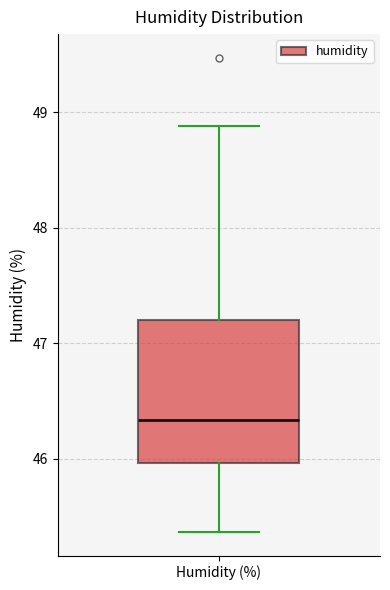

Read this box plot against the y-axis: the position of the median line, the range covered by the box, and the ends of both whiskers. The values are not printed on the chart, so give them approximately, as read against the axis.

median 46.3, box 46.0 to 47.2, whiskers 45.4 to 48.9